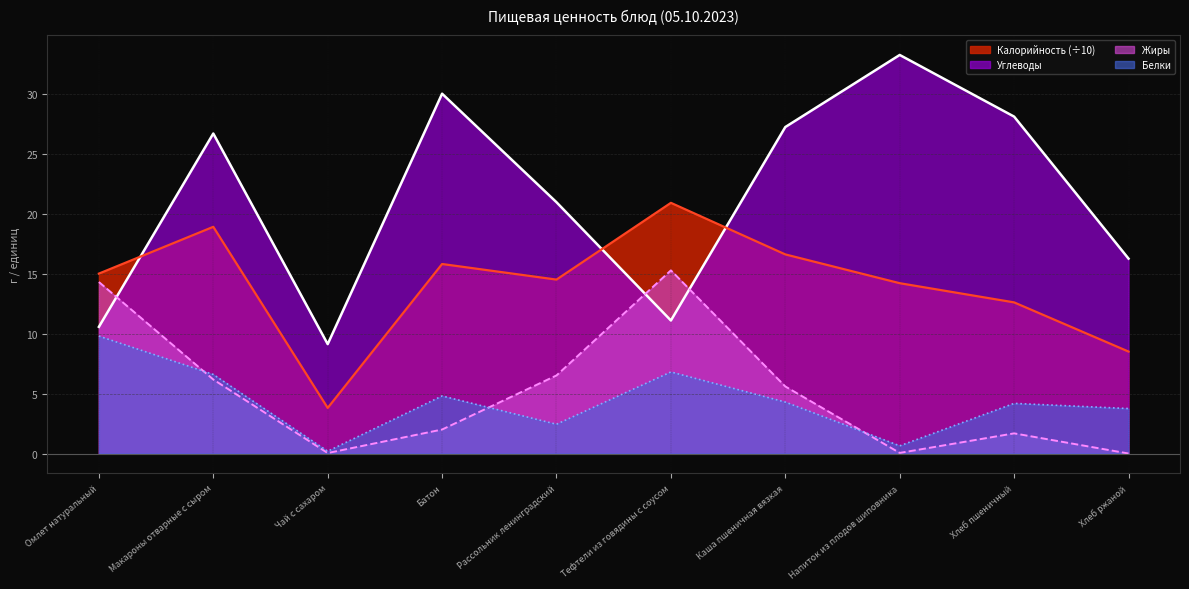

What are all the series names shown in the legend?

Калорийность (÷10), Углеводы, Жиры, Белки